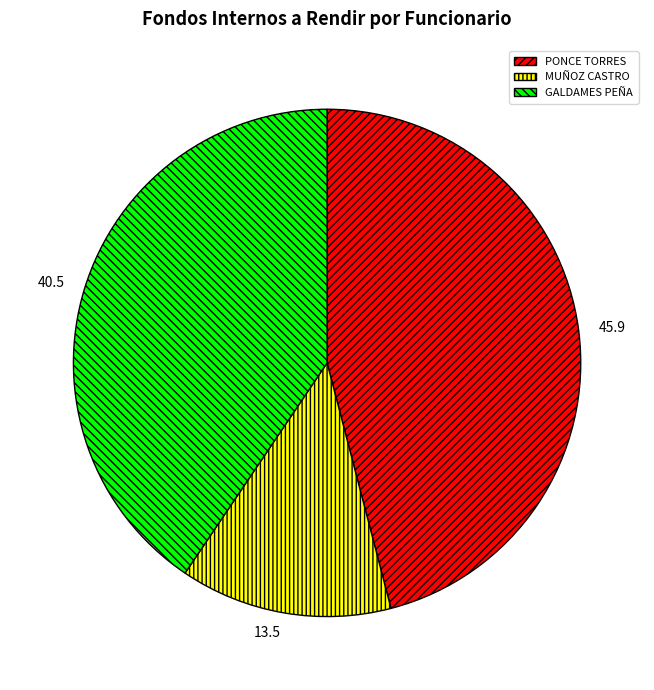

Between 45.9 and 40.5, which is larger?

45.9